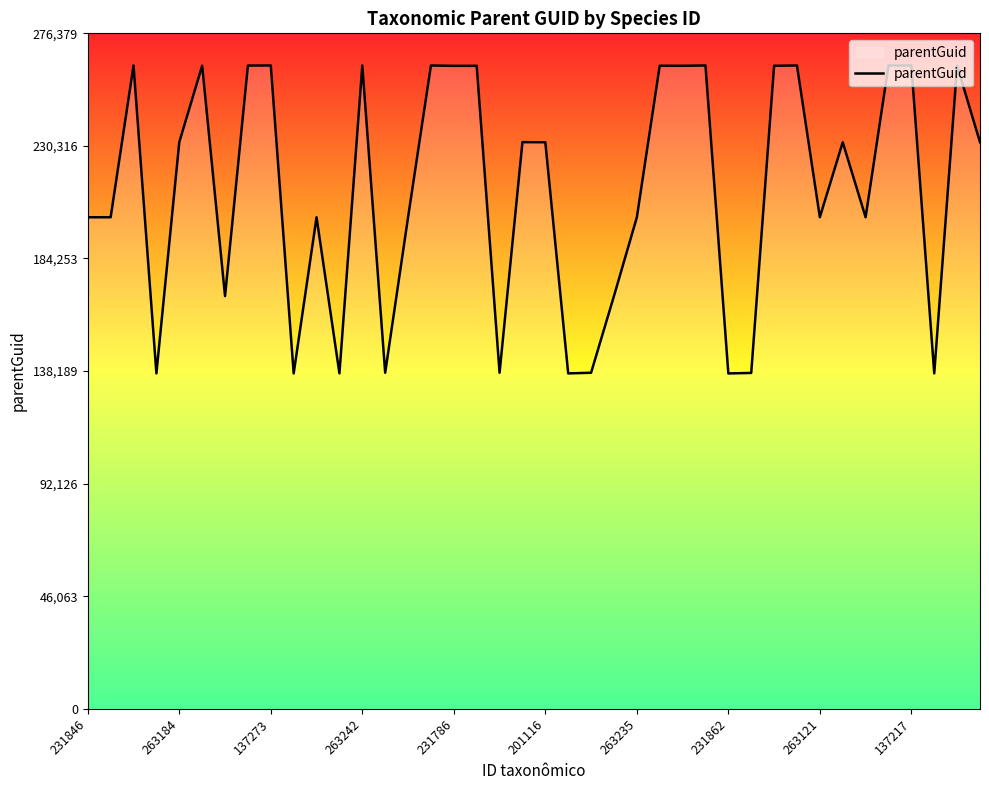

What is the greatest value displayed?

263219